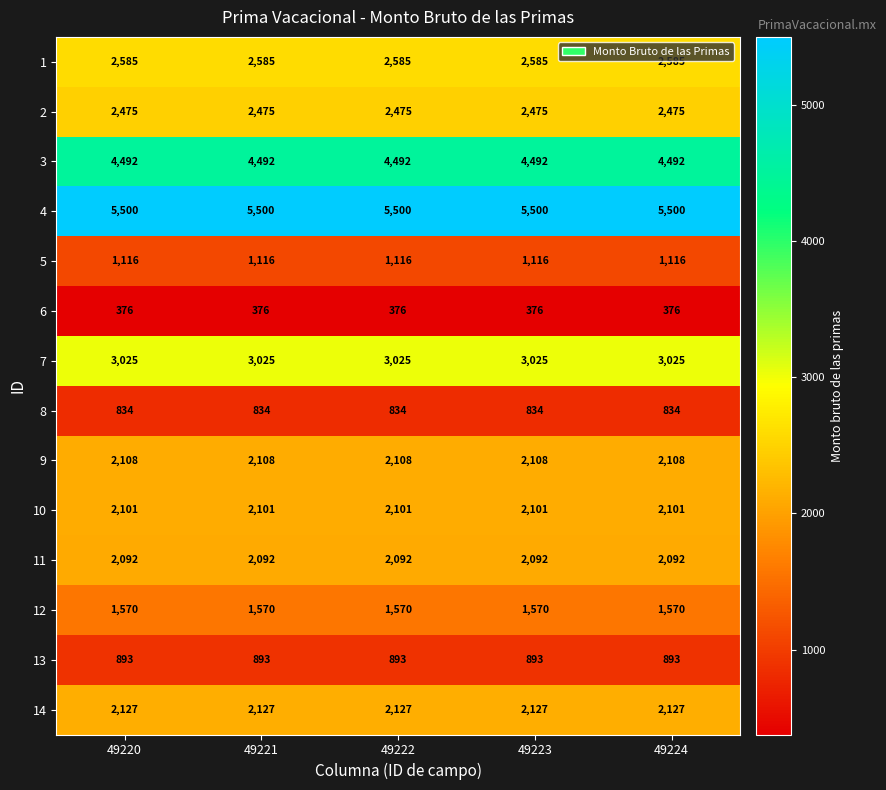

What is the total value across all series at 49221?

31294